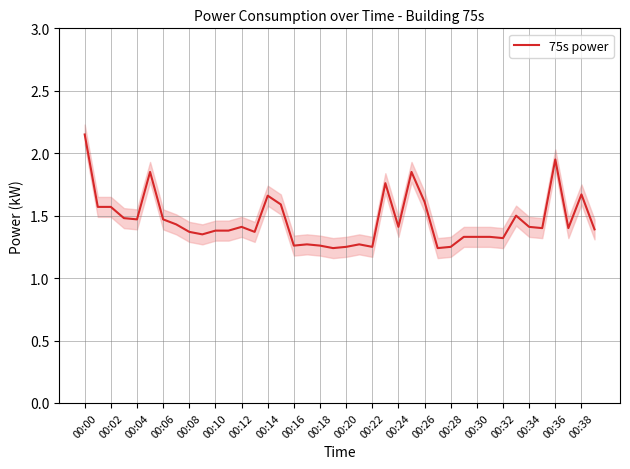

Is it true that the value at 21 is 1.3?

True